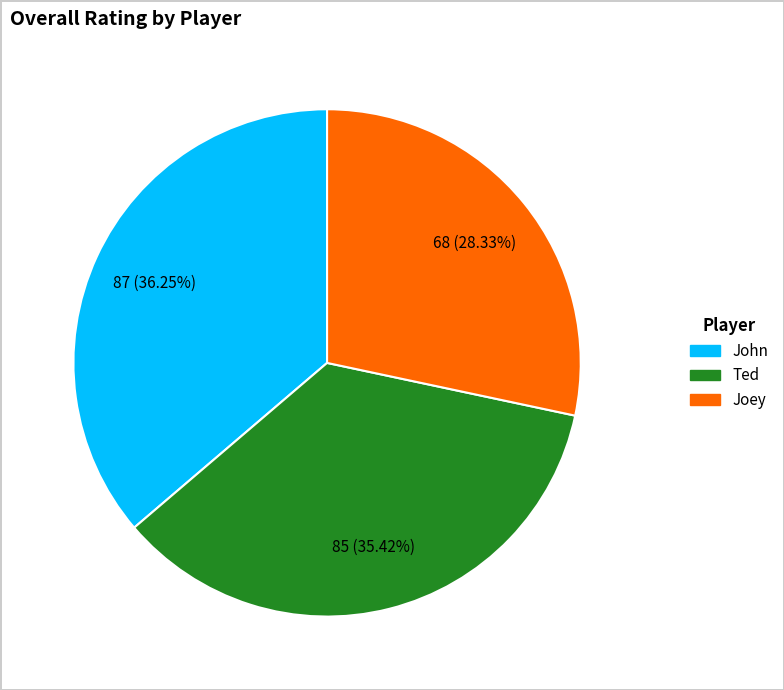

To the nearest percent, what portion does John represent?

36%